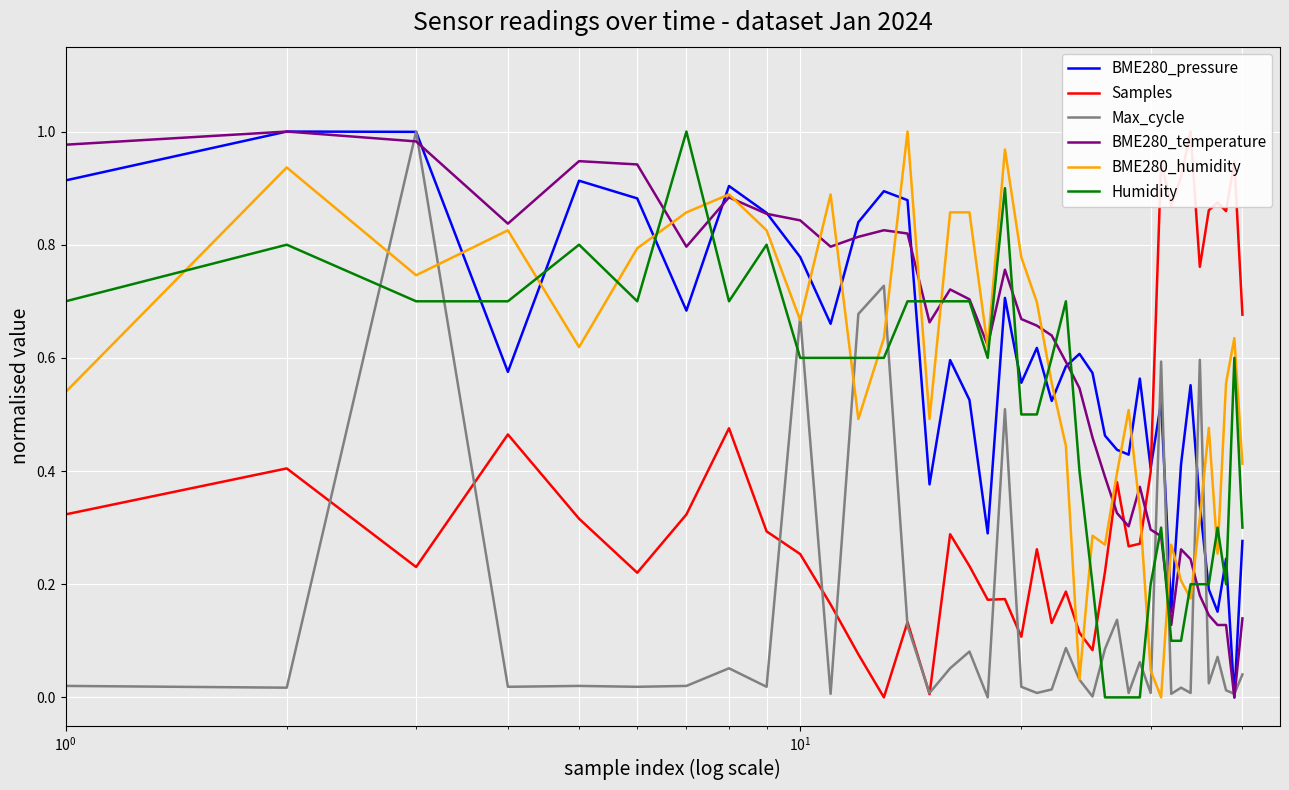

How many series are shown in this chart?

6